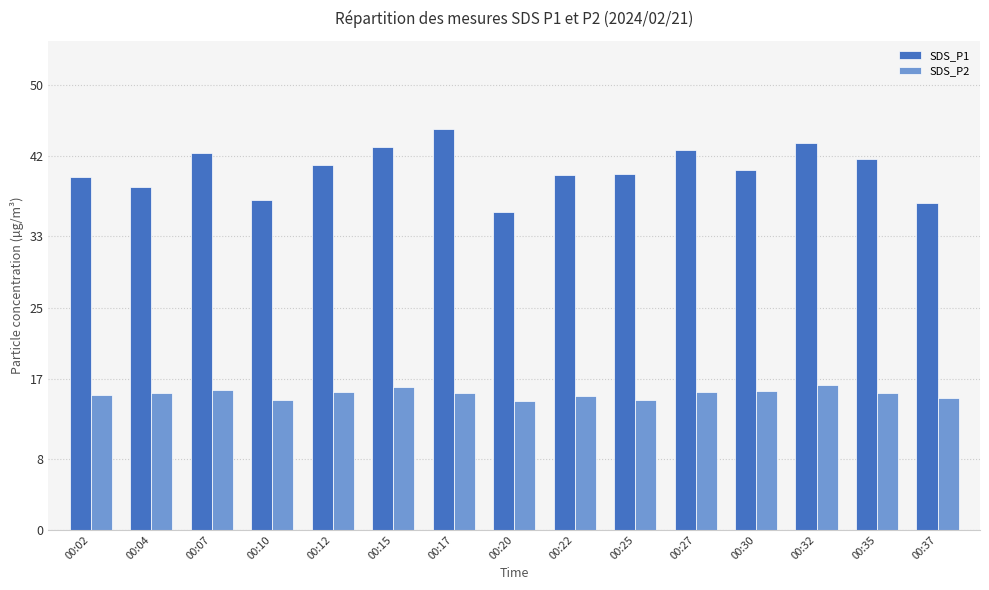

At how many categories does at least one series exceed 27?

15